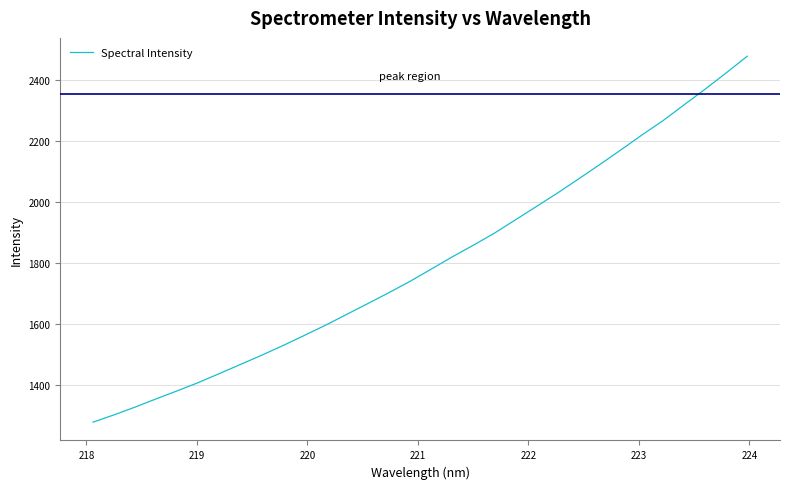

How many values exceed 1780?

16